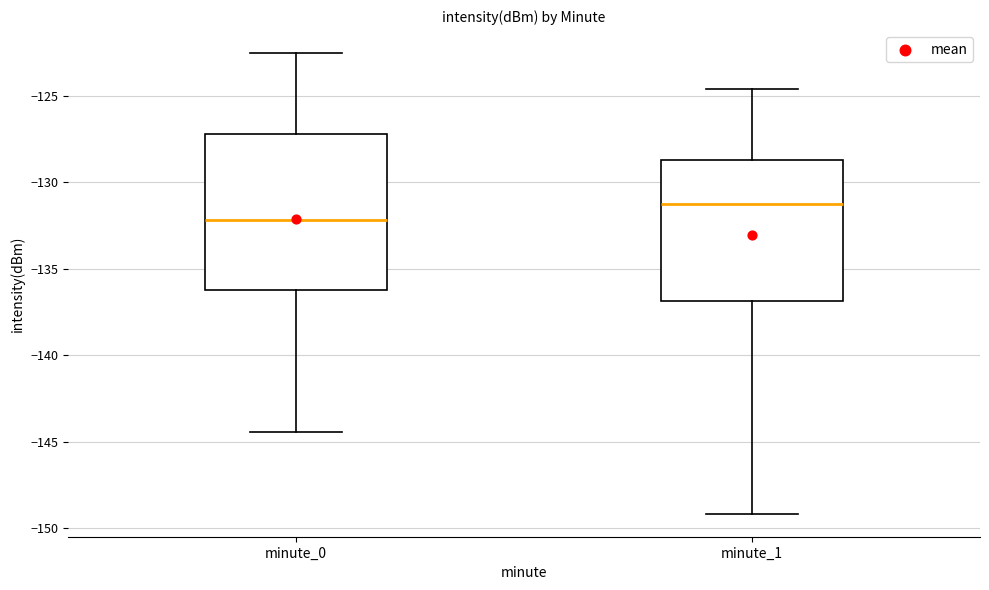

Where does the upper whisker of the box for minute_1 end on the y-axis? The values are not printed on the chart, so give them approximately, as read against the axis.

-124.5